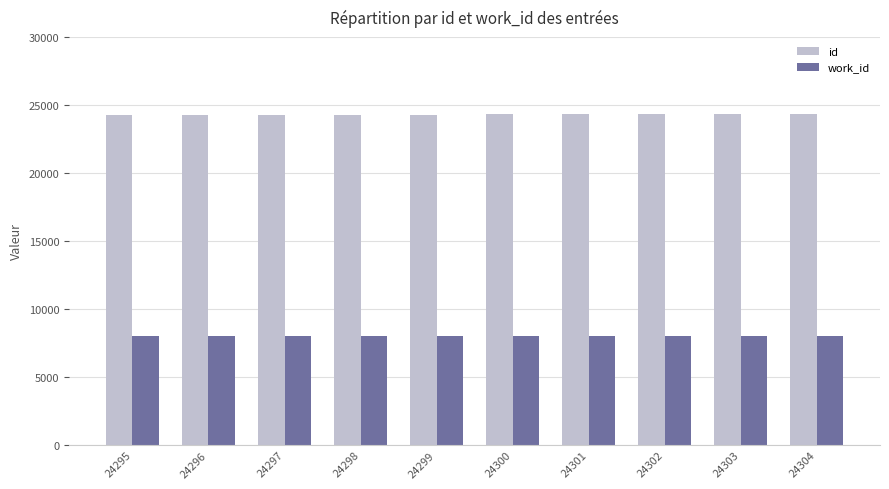

What is the spread (max minus min) of values at 24300?

16316